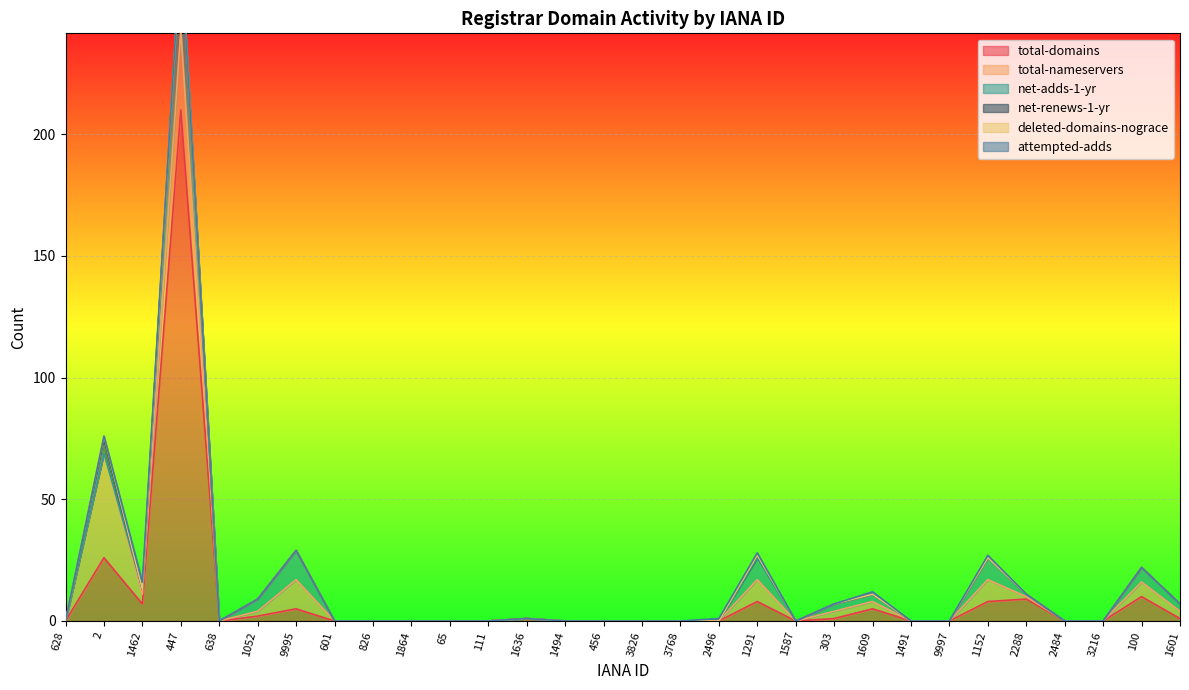

Which series has the widest spread of values?

total-domains